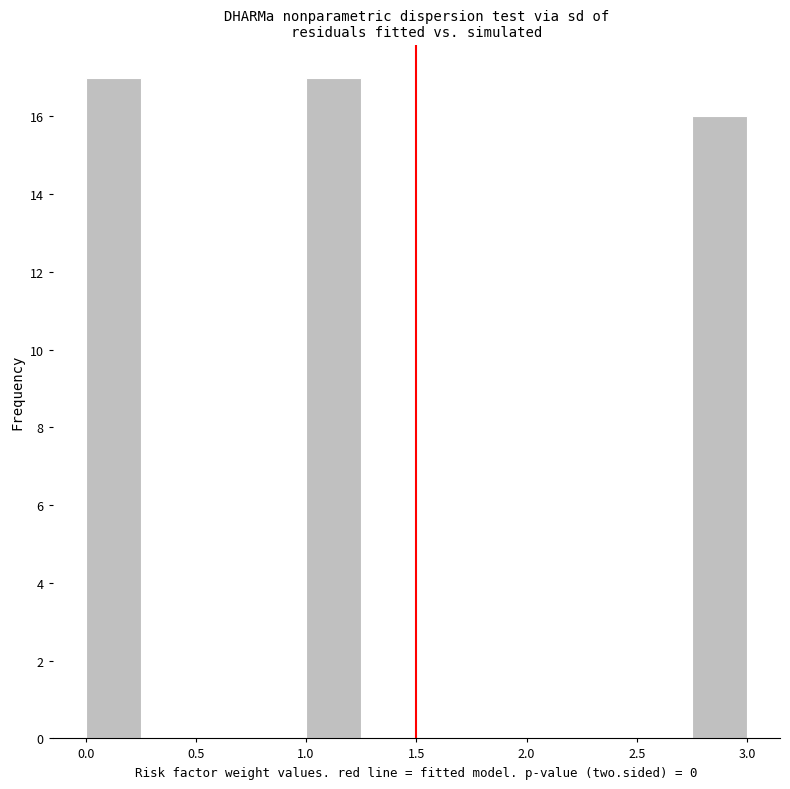

Reading left to right, list every bar in this chart as the range it spans on the x-axis followed by its height. The values are not printed on the chart, so give them approximately, as read against the axis.

0.00 to 0.25: 17
0.25 to 0.50: 0
0.50 to 0.75: 0
0.75 to 1.00: 0
1.00 to 1.25: 17
1.25 to 1.50: 0
1.50 to 1.75: 0
1.75 to 2.00: 0
2.00 to 2.25: 0
2.25 to 2.50: 0
2.50 to 2.75: 0
2.75 to 3.00: 16